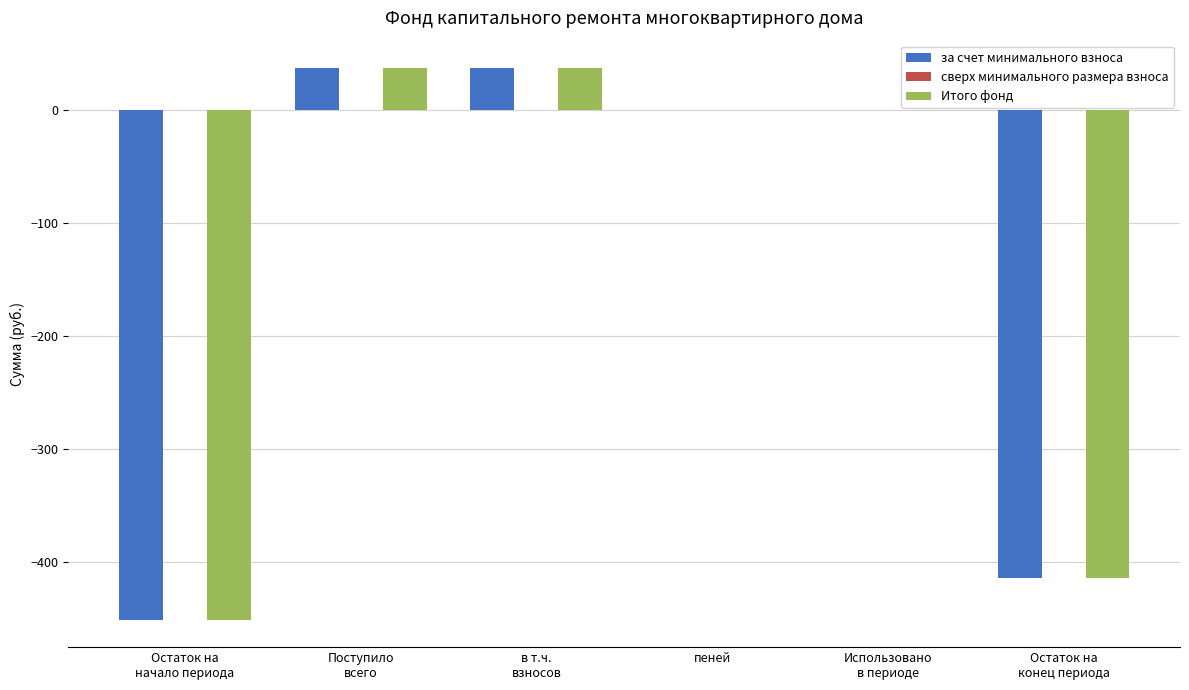

What is the sum of all Итого фонд values?

-792.8